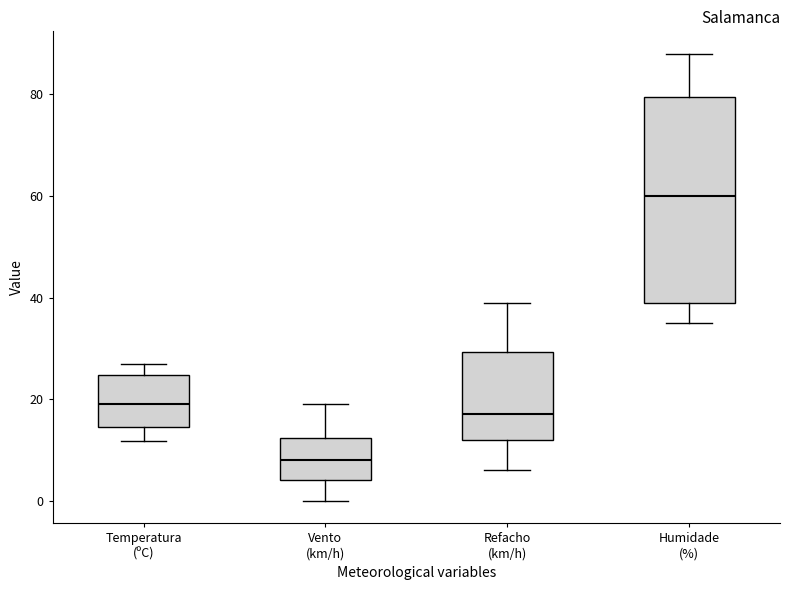

Which box's median line is the lowest?

Vento (km/h)